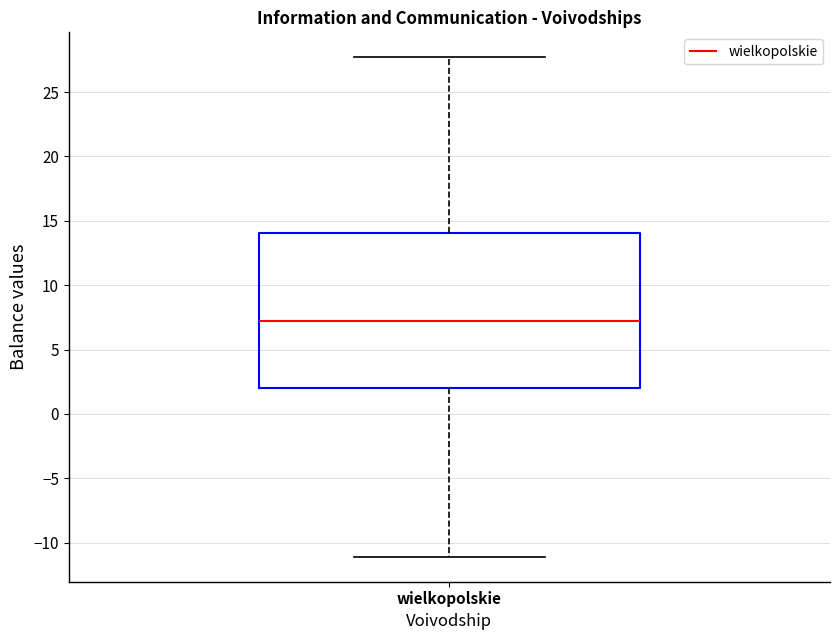

Transcribe this box plot: give where the median line is, the range the box spans, and where the two whiskers end, as read against the y-axis. The values are not printed on the chart, so give them approximately, as read against the axis.

median 7.0, box 2.0 to 14.0, whiskers -11.0 to 27.5